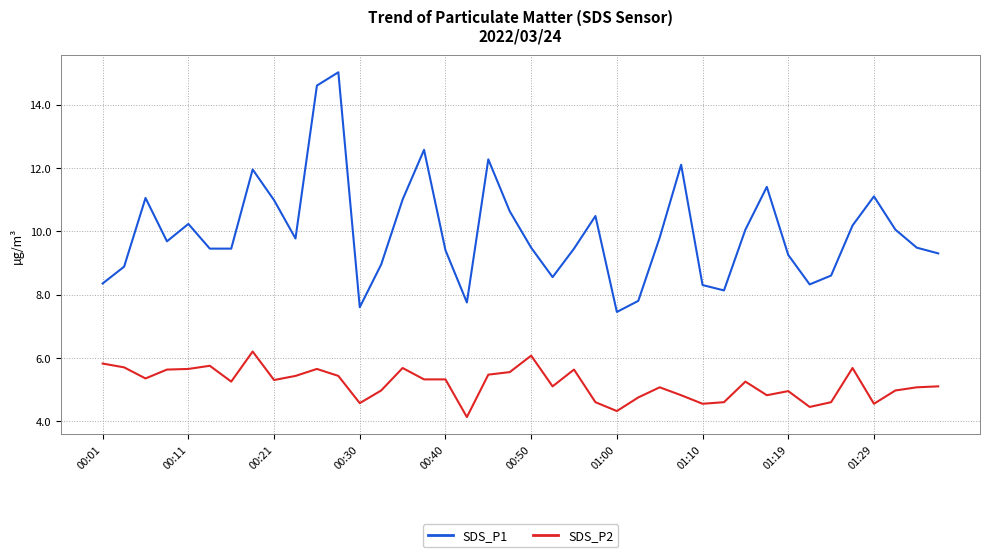

Rank the series by their average value, from lowest to highest.

SDS_P2, SDS_P1